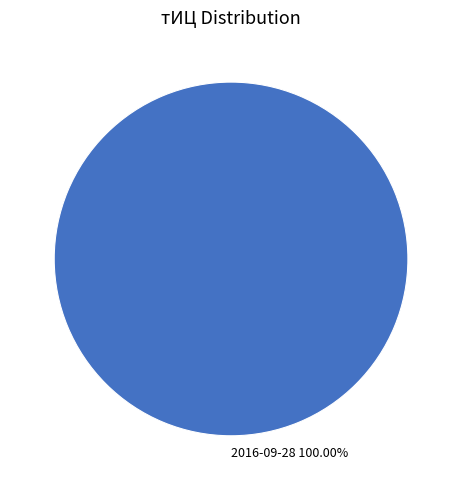

What percentage is the 2016-09-28 slice, to the nearest percent?

100%